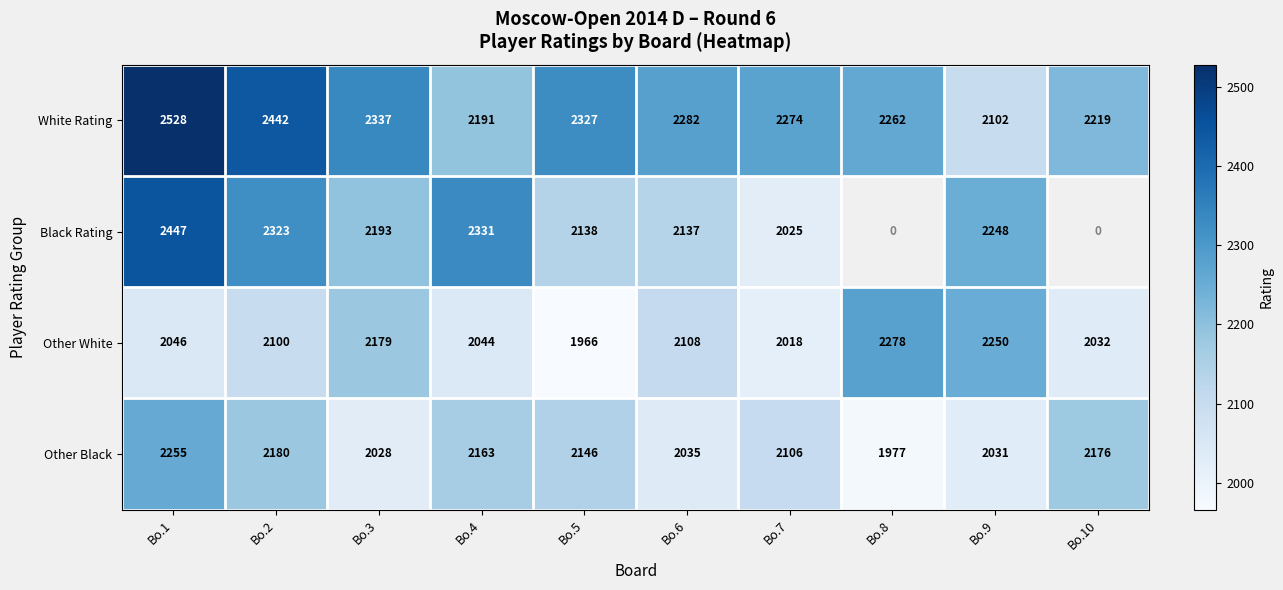

The value of Other Black at Bo.6 is 2724. True or false?

False